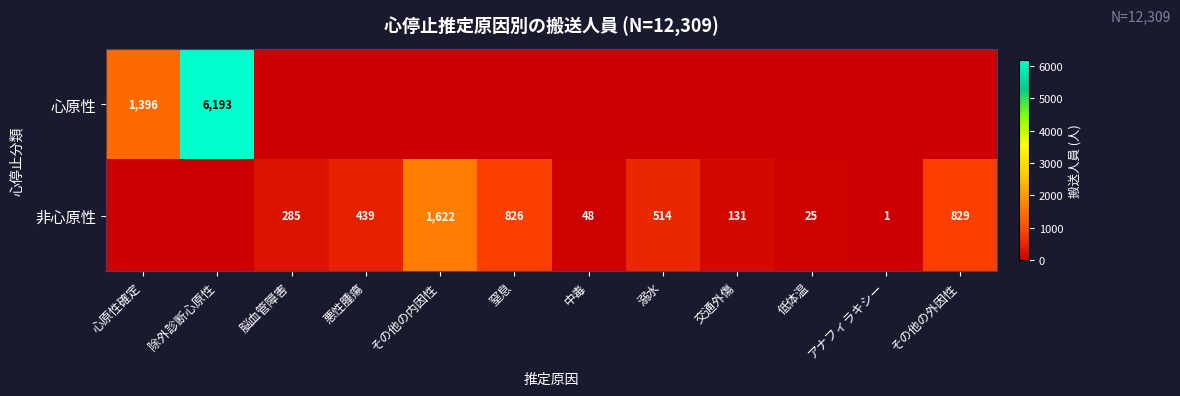

The value of 非心原性 at 悪性腫瘍 is 710. True or false?

False